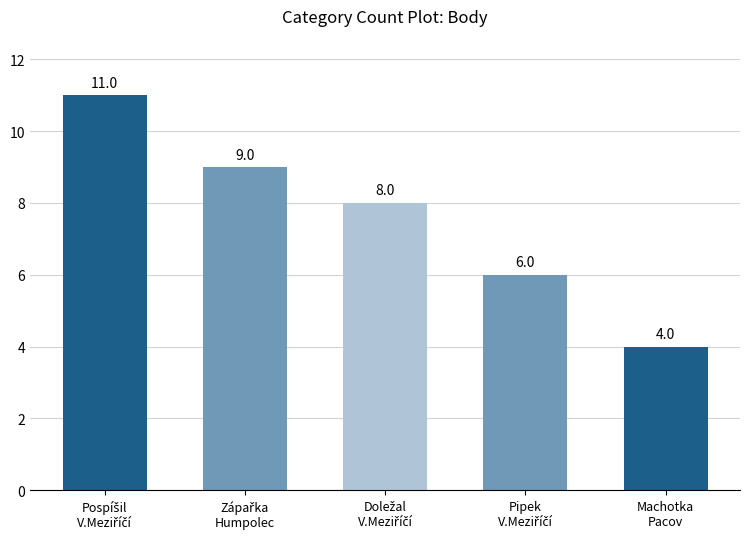

How many data points are less than 8?

2